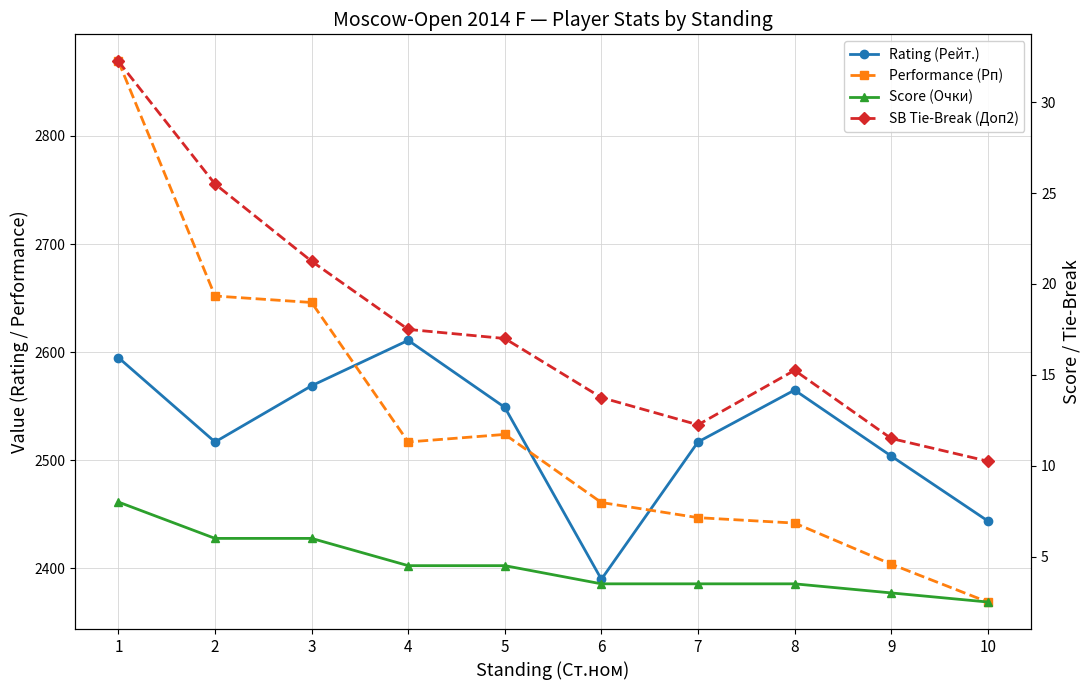

True or false: Rating (Рейт.) and Score (Очки) cross at least once.

False